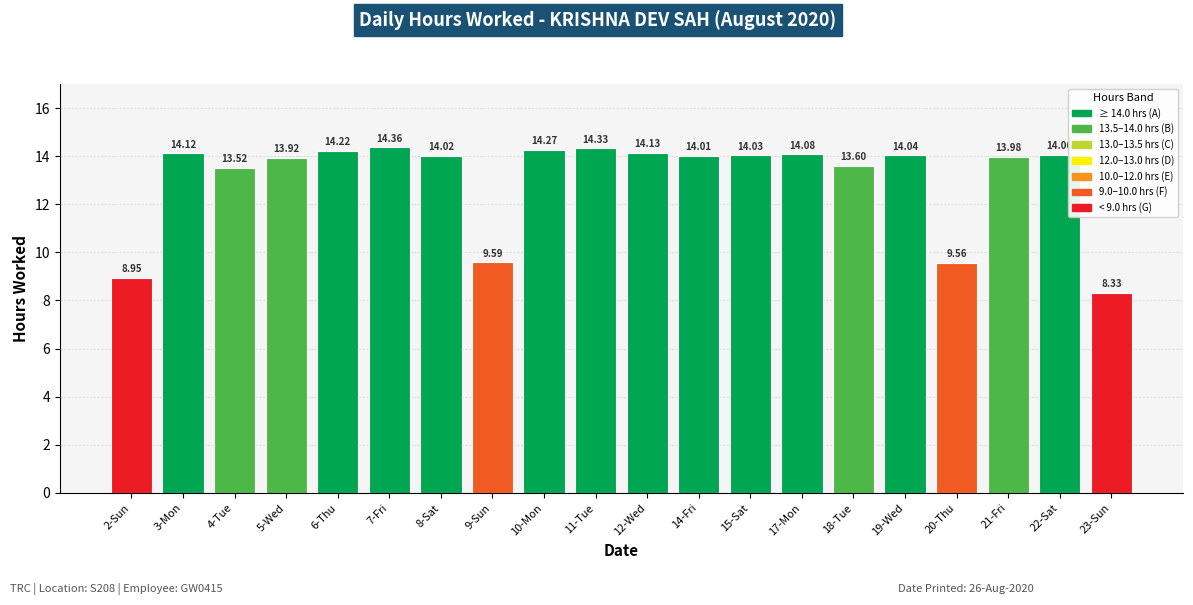

What is the label of the 17th bar from the right?

5-Wed